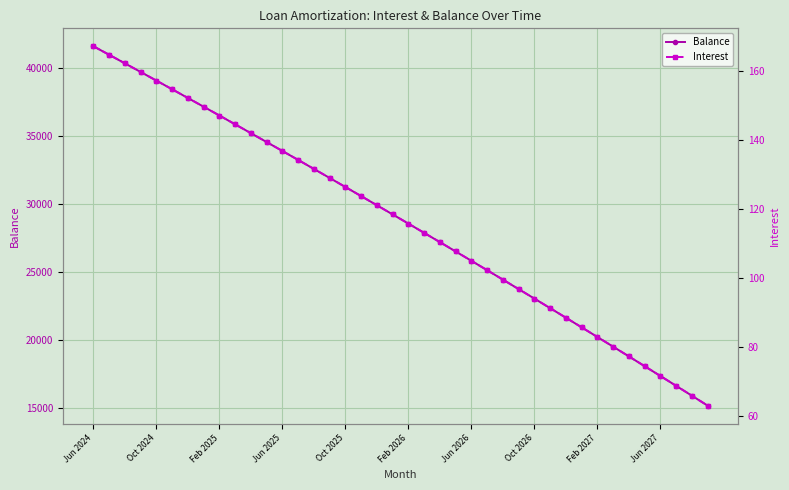

How many lines are shown in the chart?

2